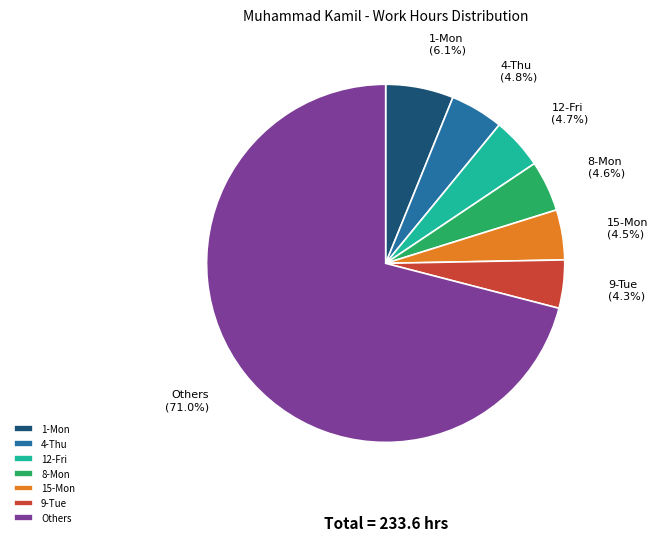

What percentage is NOT represented by 8-Mon?

95.4%